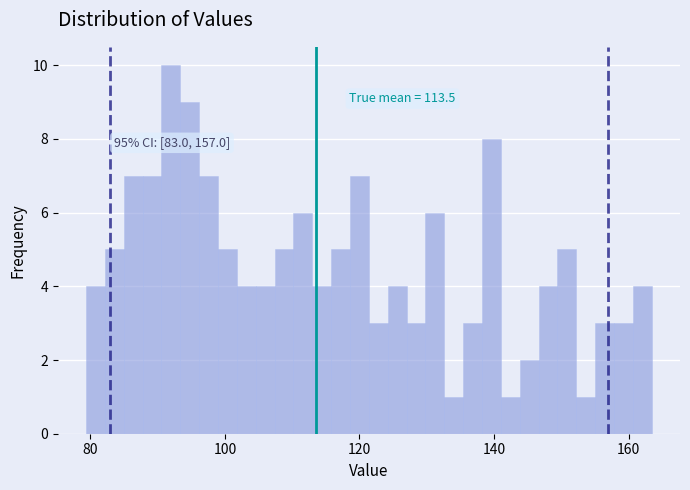

Read against the x-axis, roughly where is the centre of the tallest bar?

92